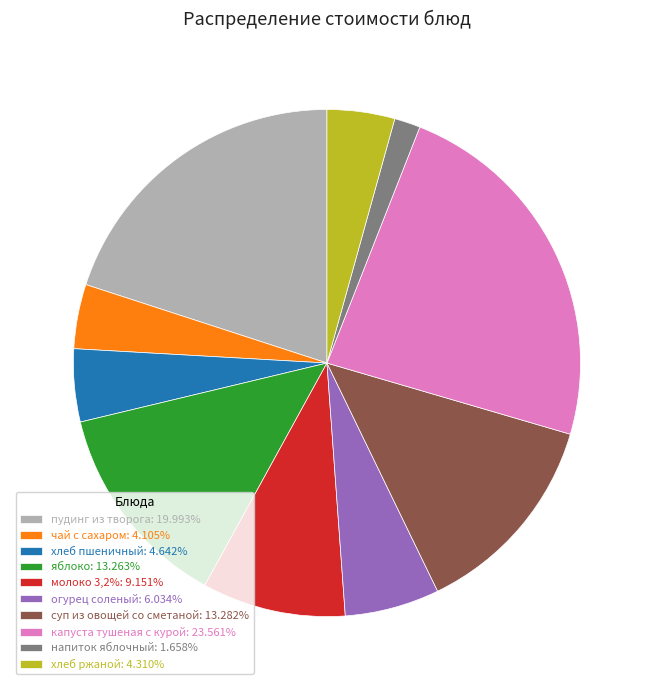

How many segments does this pie chart have?

10